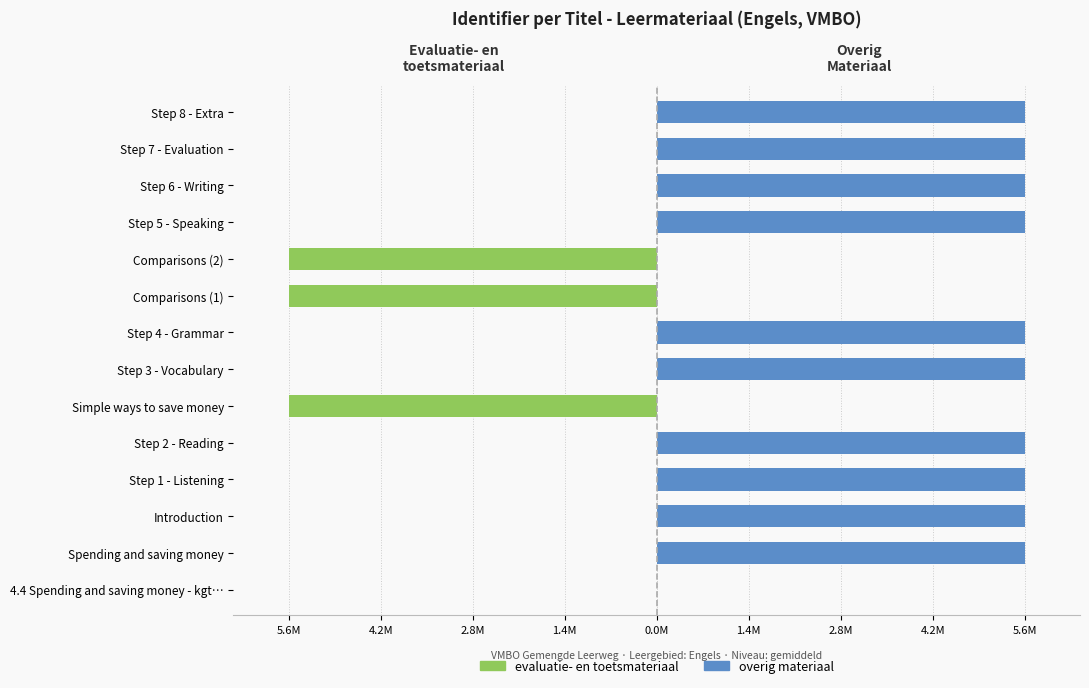

List the series in order of their peak value, highest first.

overig materiaal, evaluatie- en toetsmateriaal